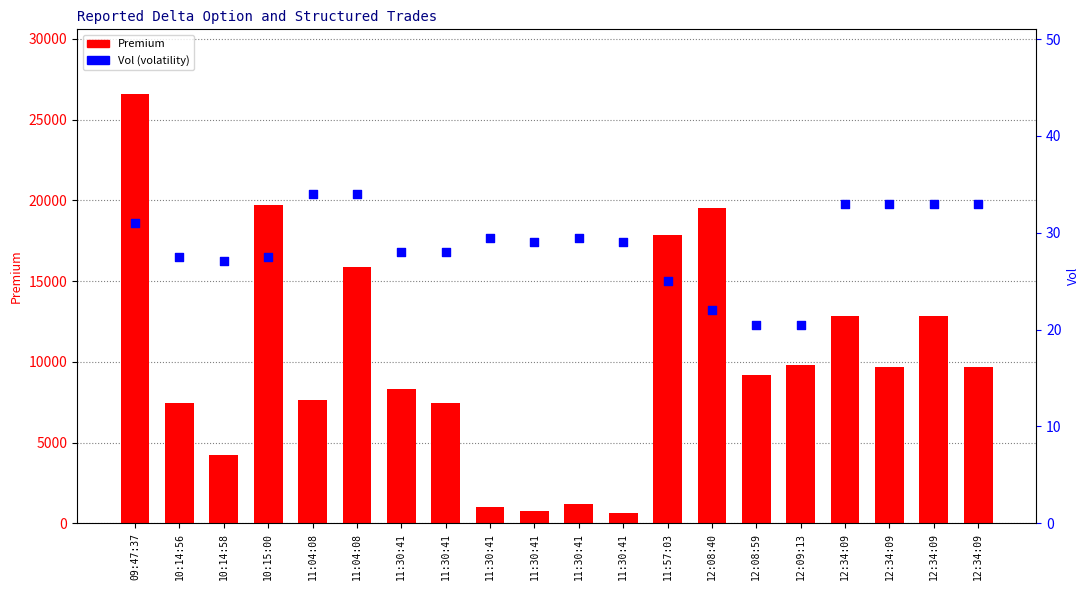

Which series has the largest Y range (max minus min)?

Premium